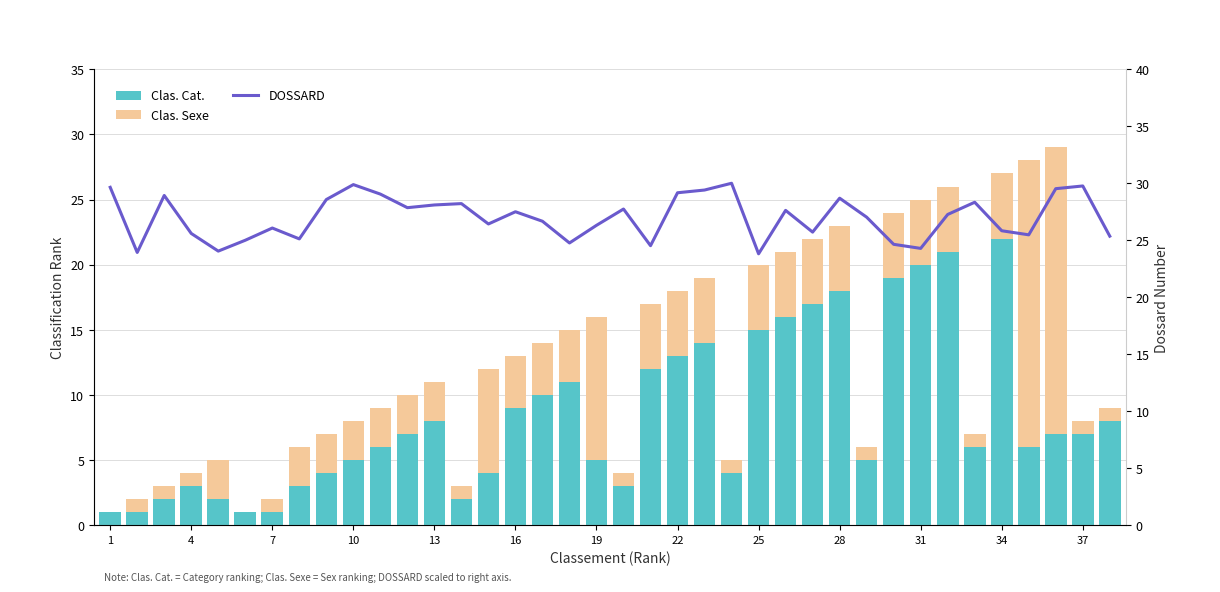

How many data points in Clas. Cat. are above 7?

16